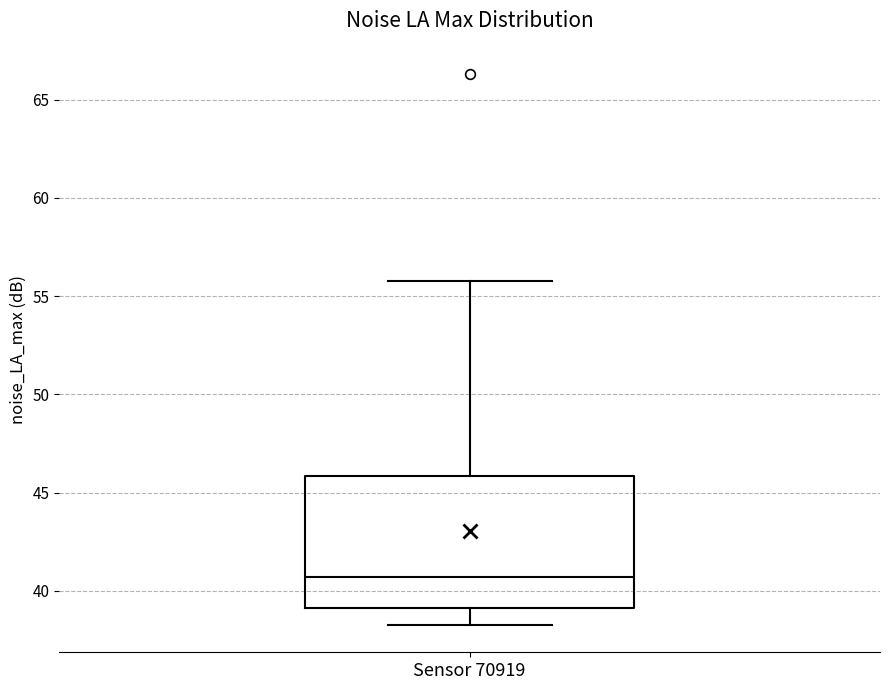

Where does the lower whisker of the box for Sensor 70919 end on the y-axis? The values are not printed on the chart, so give them approximately, as read against the axis.

38.5